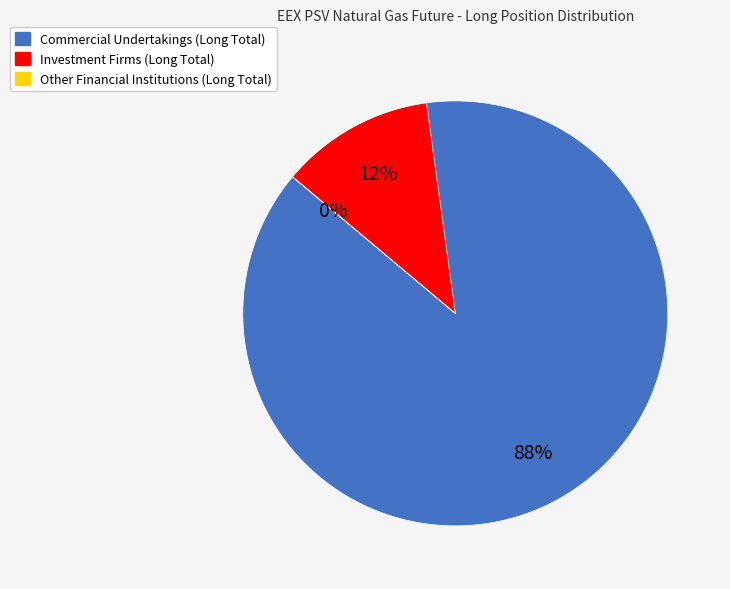

Which has a higher value, Other Financial Institutions (Long Total) or Investment Firms (Long Total)?

Investment Firms (Long Total)